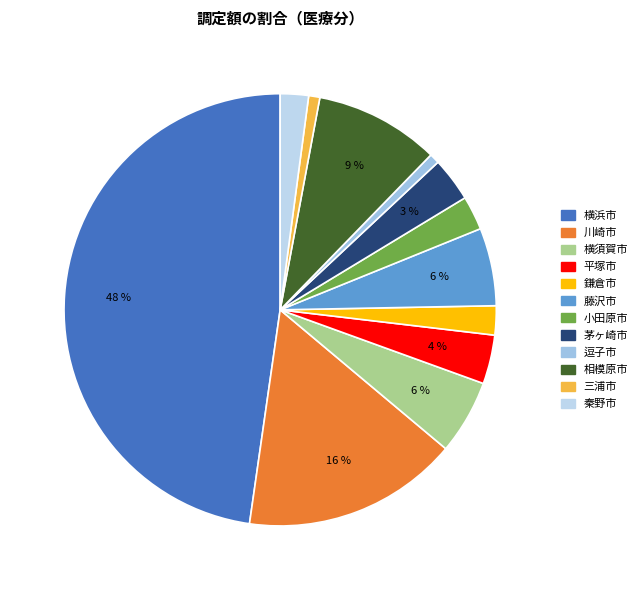

Approximately how many times larger is the value at 横浜市 compared to 鎌倉市?

21.9